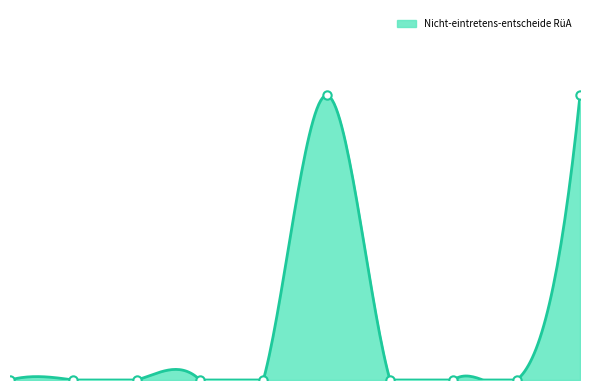

True or false: there are more than 2 points higher than both neighbors.

False